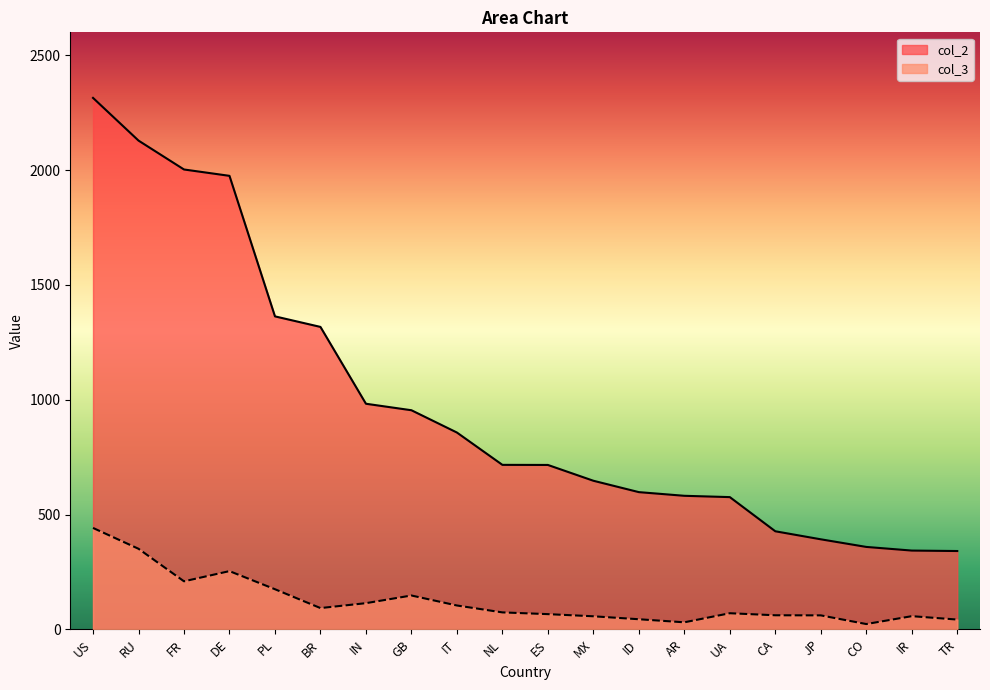

Is it true that col_3 equals 73.8 at NL?

True